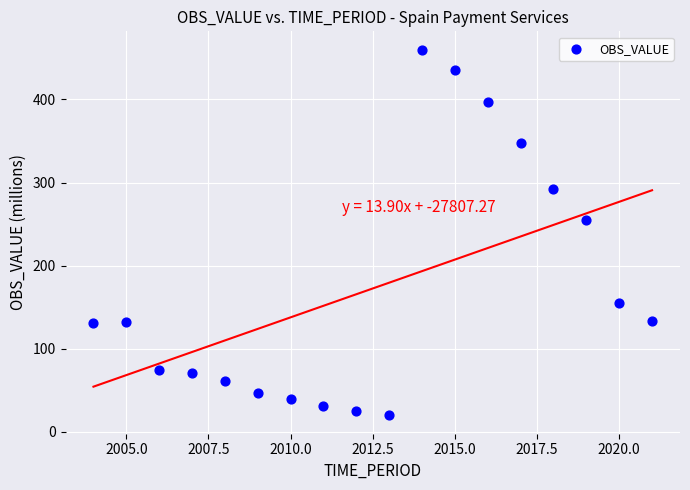

What Y value in the scatter plot is closest to 239?

254.7